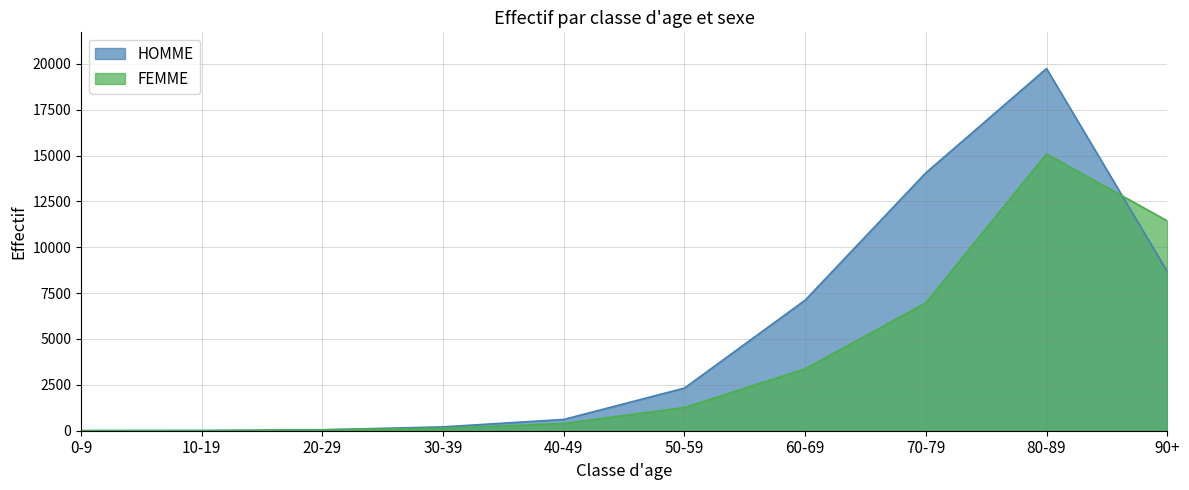

What is the maximum value for HOMME?

19740